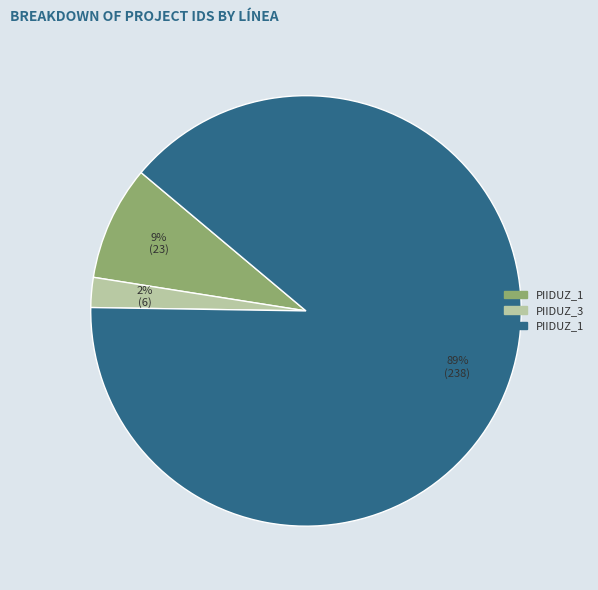

To the nearest percent, what is the average slice percentage?

33%